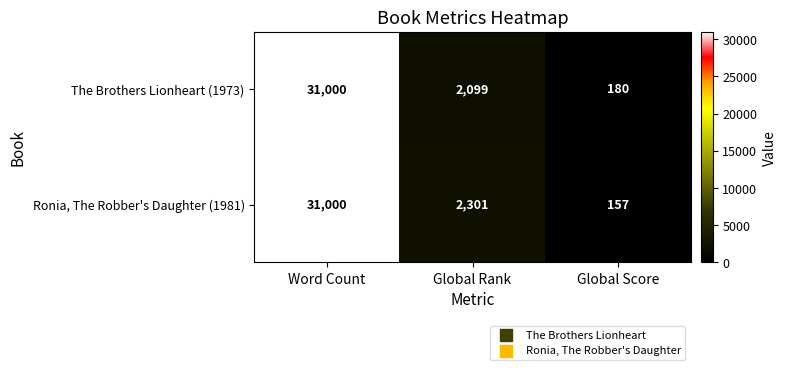

Which category has the highest value in the Ronia, The Robber's Daughter (1981) series?

Word Count